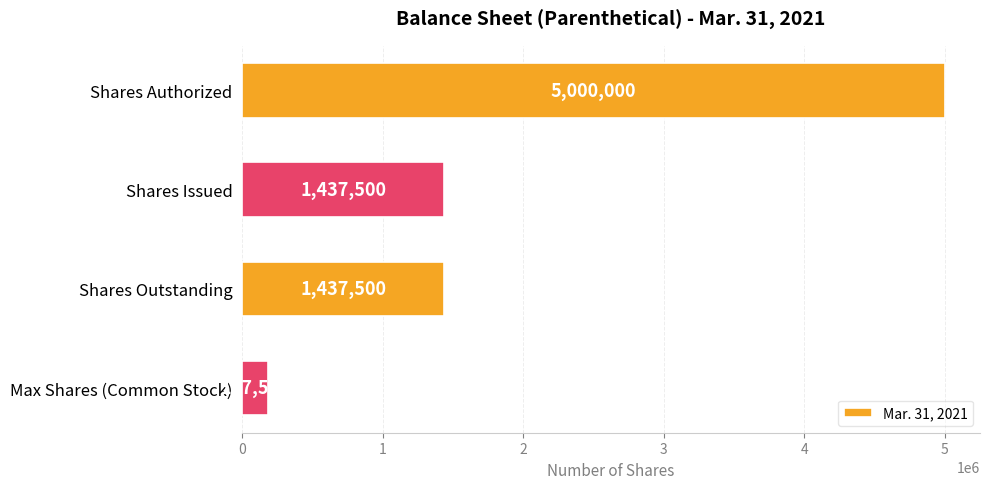

What is the sum of all values?

8062500